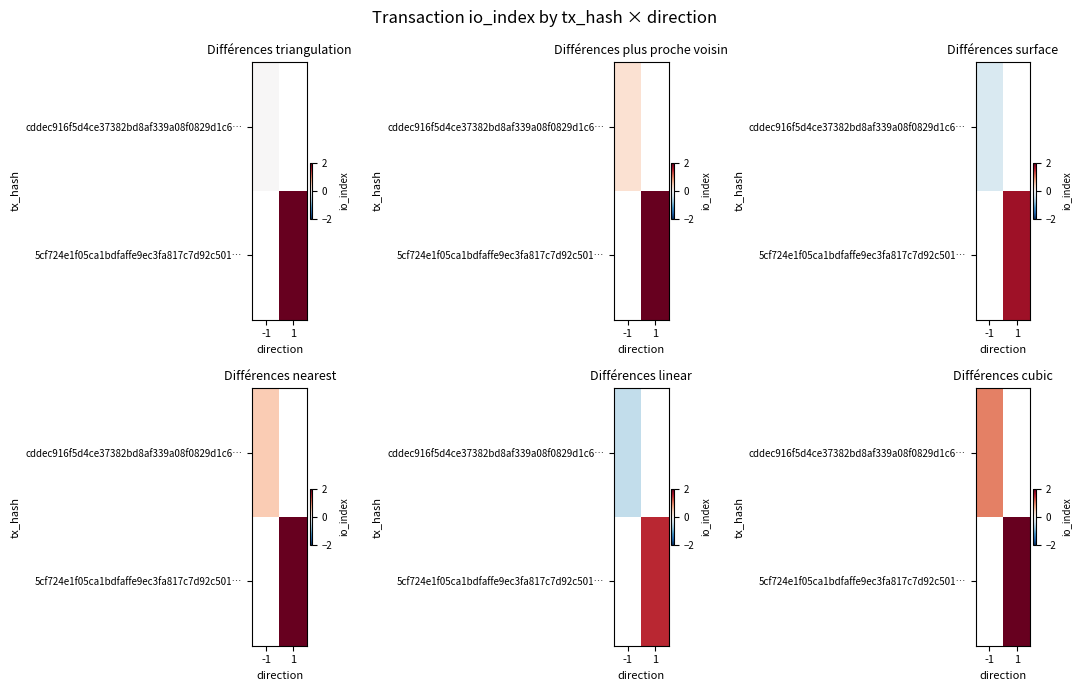

Which has a higher value, -1 or 1?

1